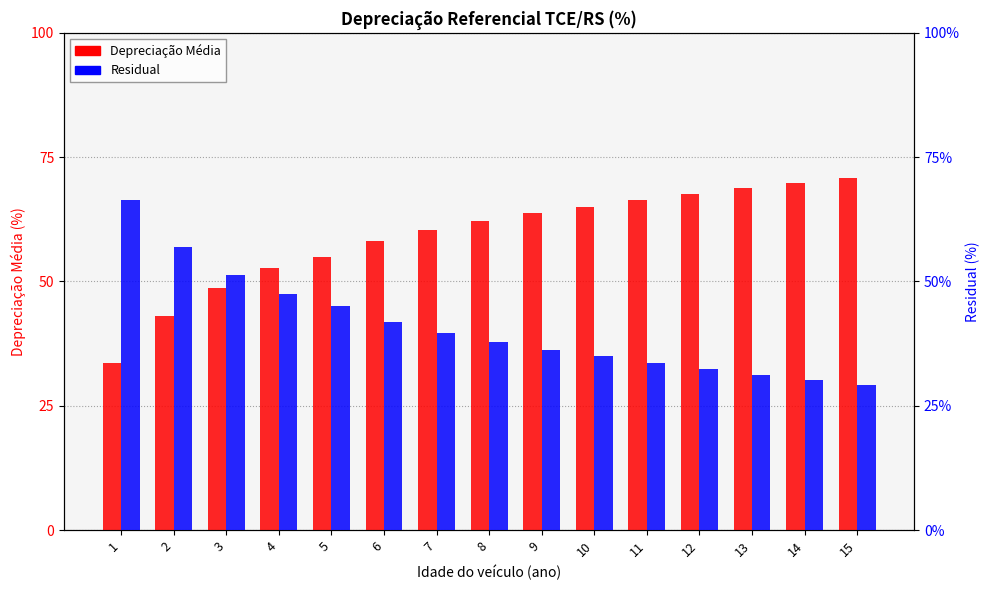

How many values in the Residual series are below 37?

7